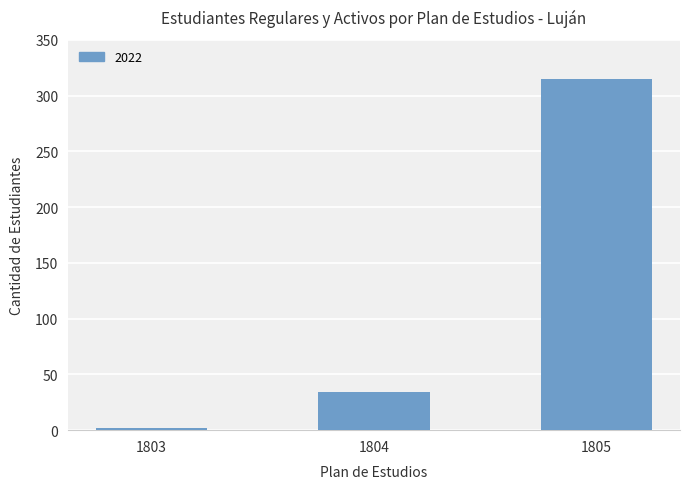

Reading right to left, transcribe all the data shown in this chart.

1805=315	1804=34	1803=2